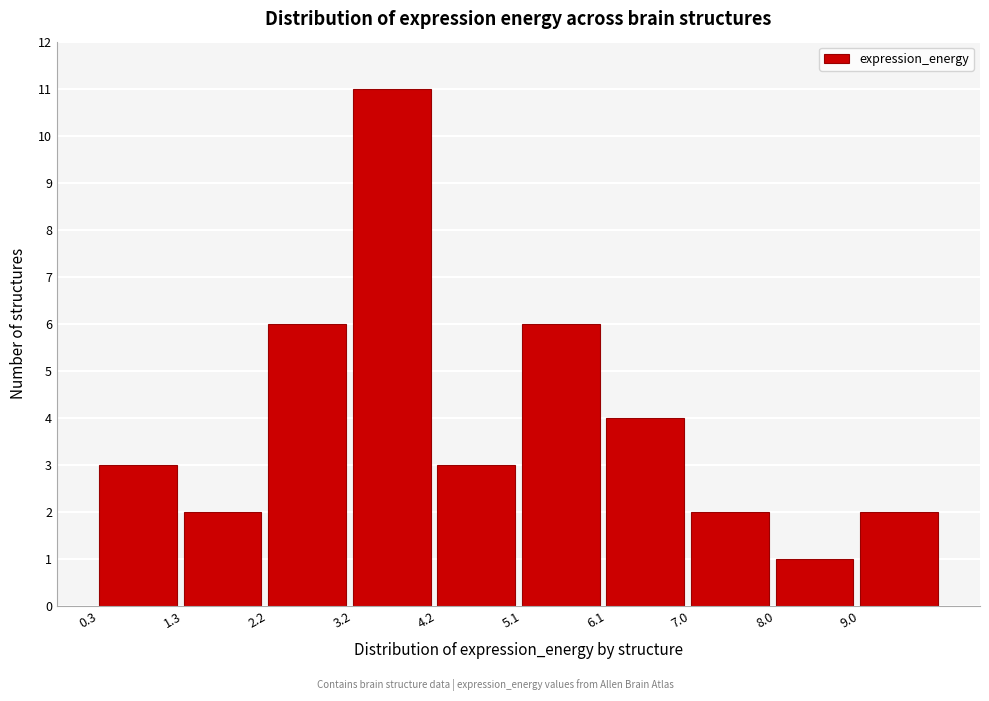

Reading left to right, list every bar in this chart as the range it spans on the x-axis followed by its height. Neither the bar edges nor the heights are printed on the chart, so give them approximately, as read against the axes.

0.3 to 1.3: 3
1.3 to 2.2: 2
2.2 to 3.2: 6
3.2 to 4.2: 11
4.2 to 5.1: 3
5.1 to 6.1: 6
6.1 to 7.0: 4
7.0 to 8.0: 2
8.0 to 9.0: 1
9.0 to 9.9: 2